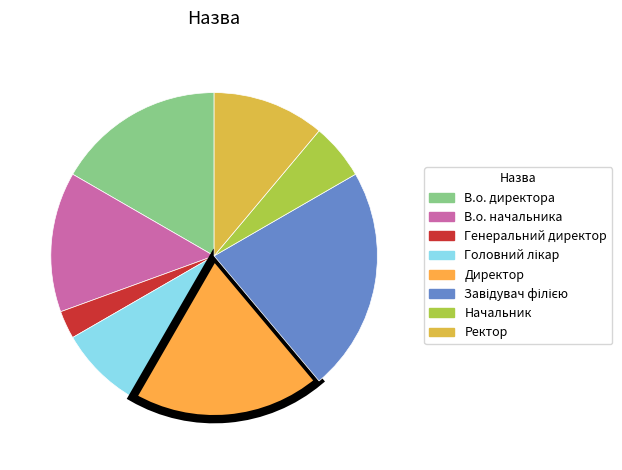

How many slices are in this pie chart?

8